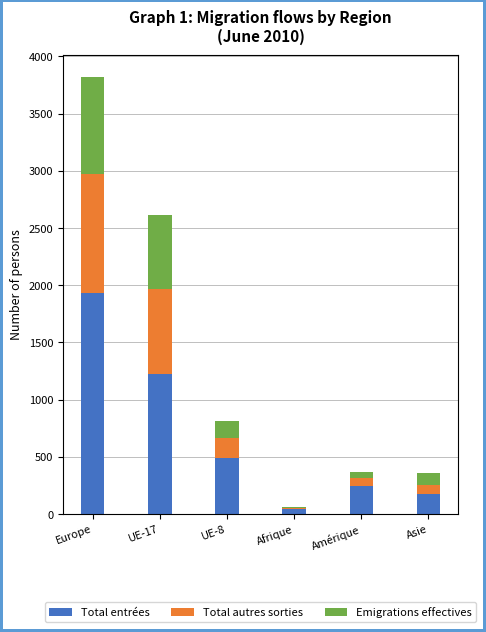

What is the total value across all series at Asie?

362